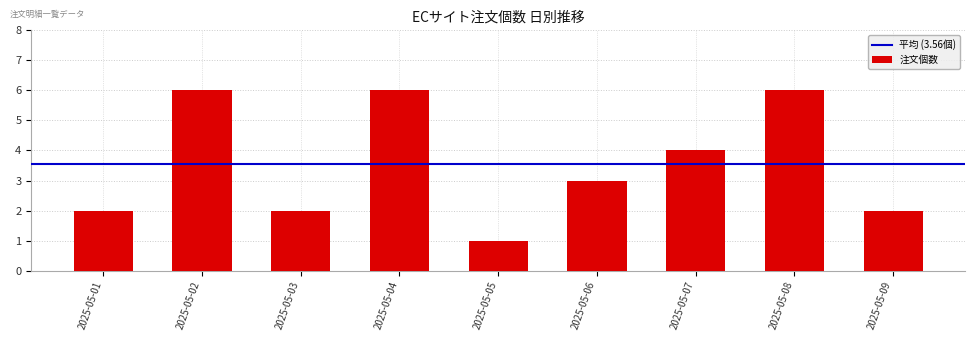

How many series are shown in this chart?

1